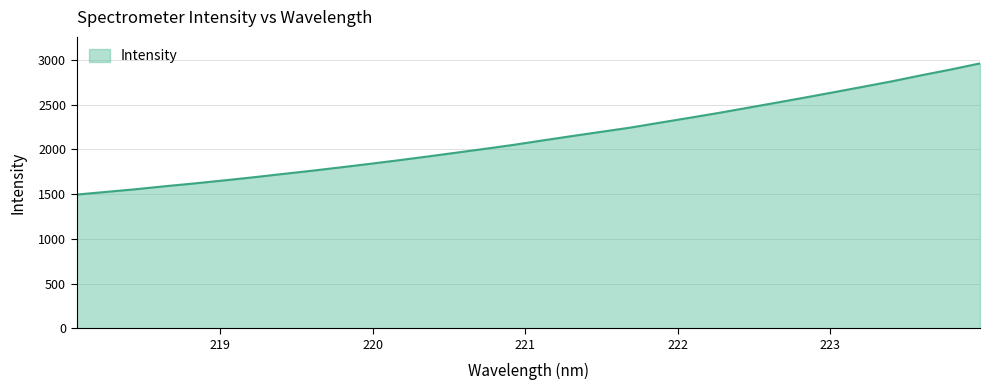

What is the minimum value shown in the chart?

1494.4